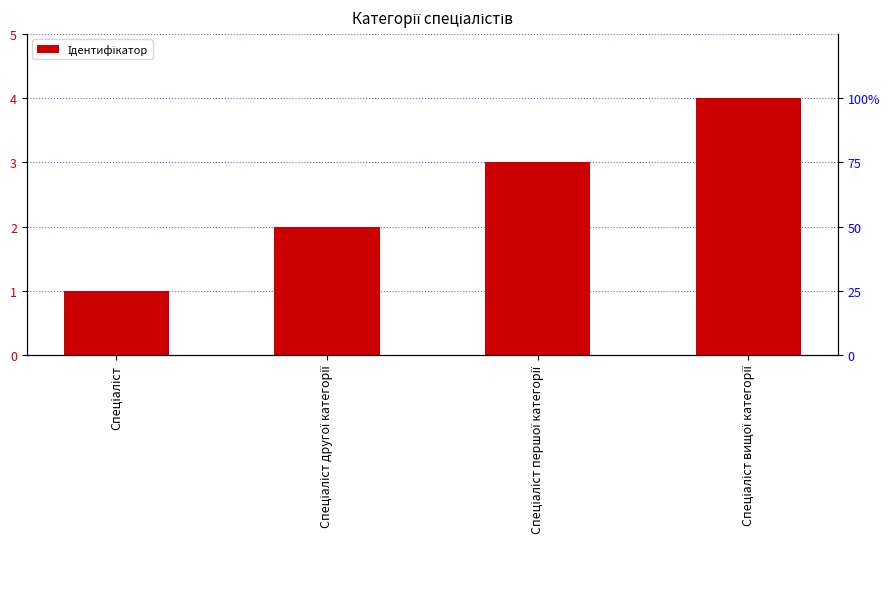

Rank the categories by value from highest to lowest.

Спеціаліст вищої категорії, Спеціаліст першої категорії, Спеціаліст другої категорії, Спеціаліст